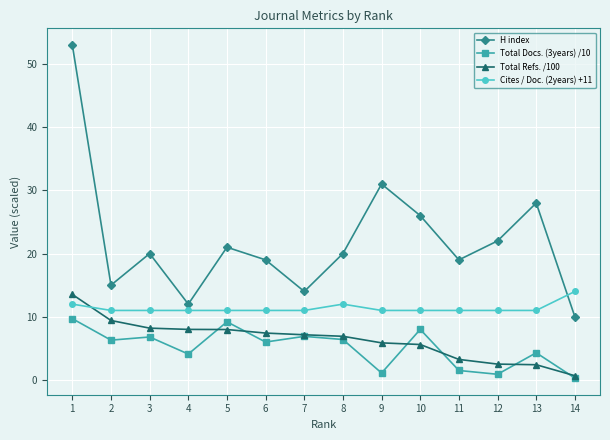

At which label does H index reach its peak?

1